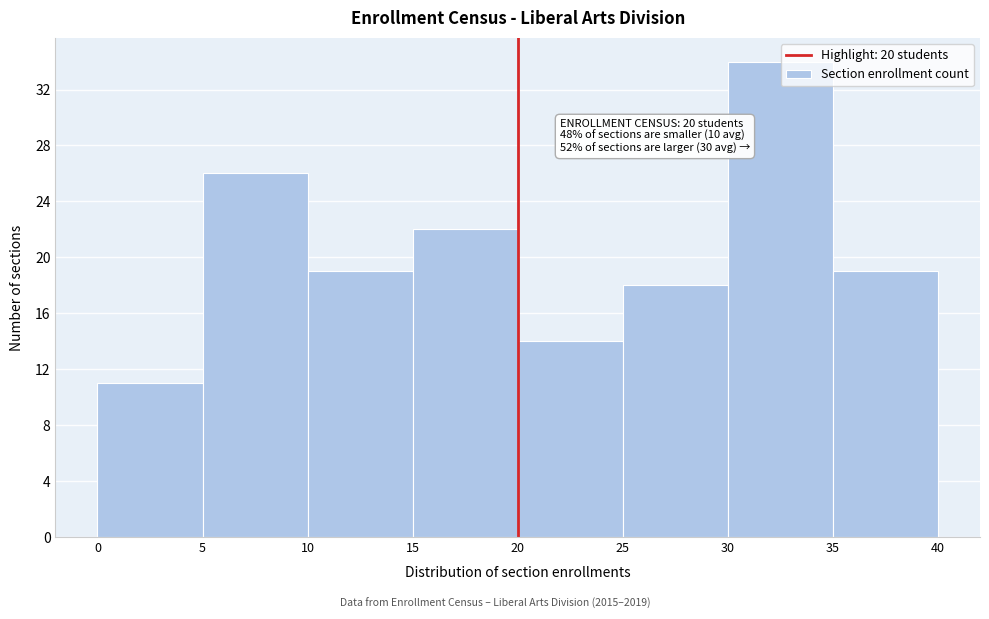

Over which range of the x-axis is the bar tallest?

30 to 35